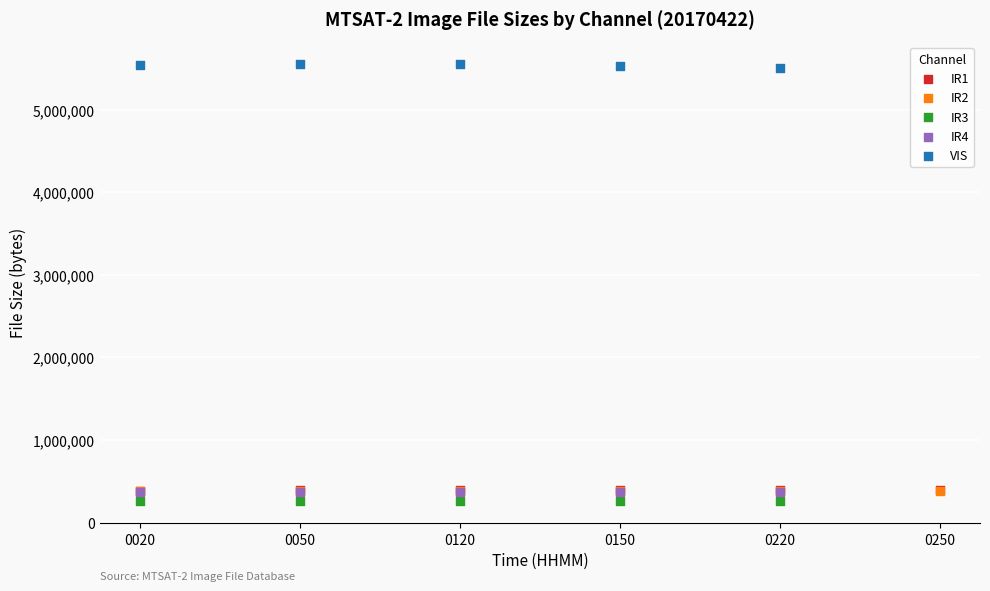

Which series reaches the minimum Y coordinate?

IR3